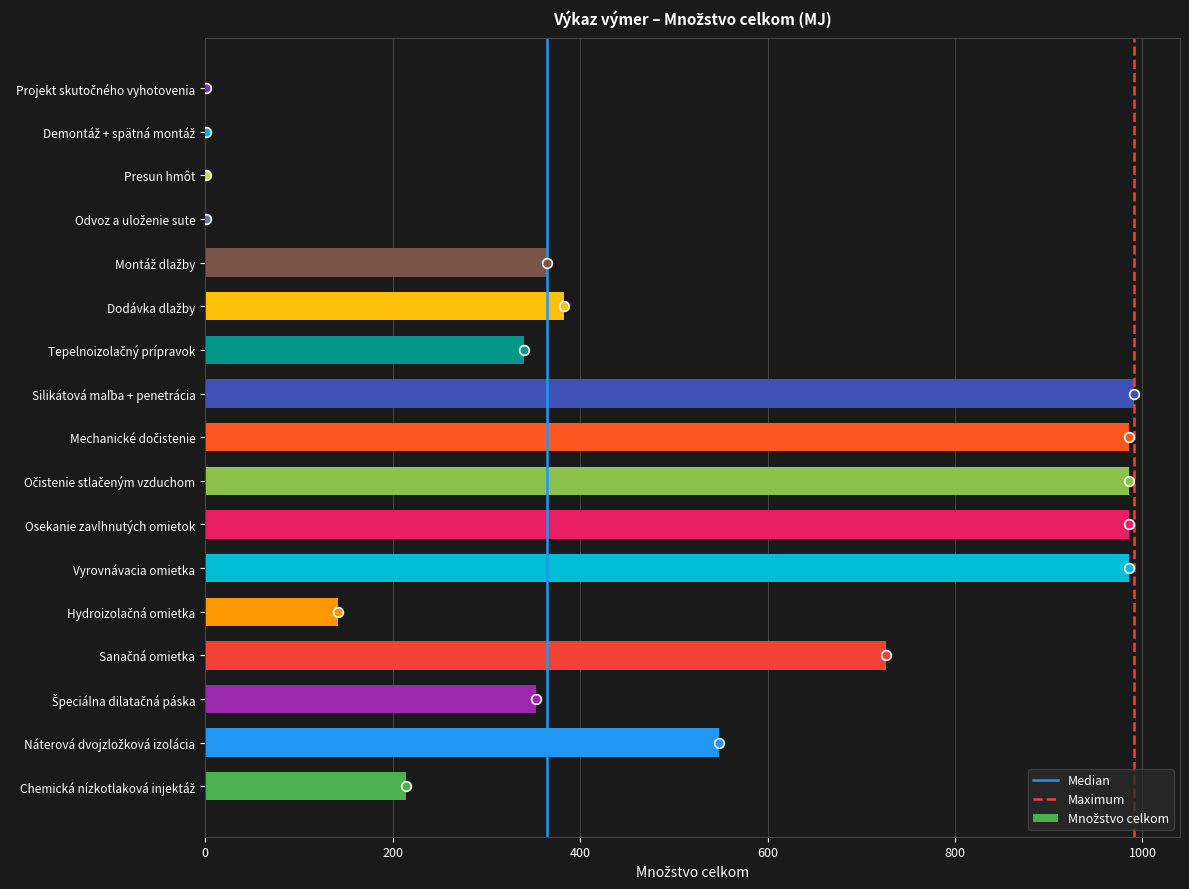

What value does the data have at Vyrovnávacia omietka?

986.1